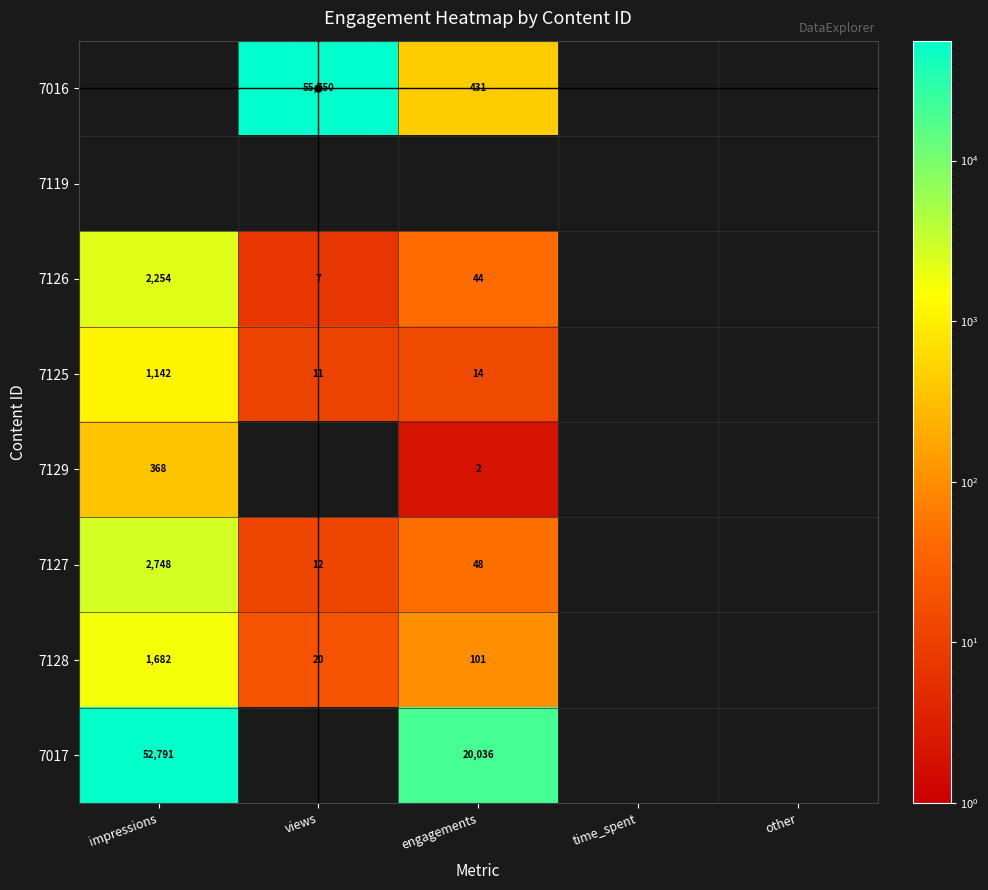

Rank the series by their maximum value, from highest to lowest.

7016, 7017, 7127, 7126, 7128, 7125, 7129, 7119